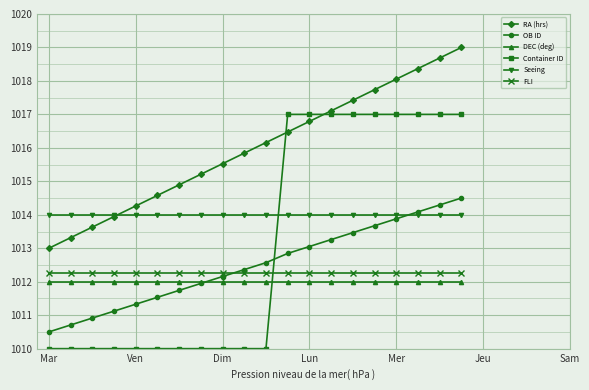

What is the maximum value shown in the chart?

1019.0